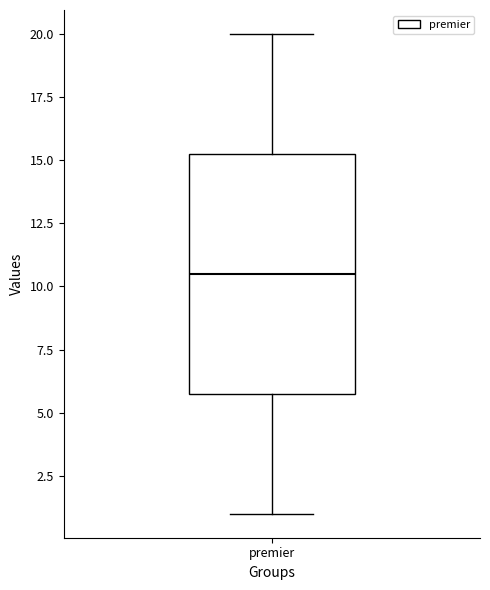

Read this box plot against the y-axis: the position of the median line, the range covered by the box, and the ends of both whiskers. The values are not printed on the chart, so give them approximately, as read against the axis.

median 10.5, box 6.0 to 15.5, whiskers 1.0 to 20.0